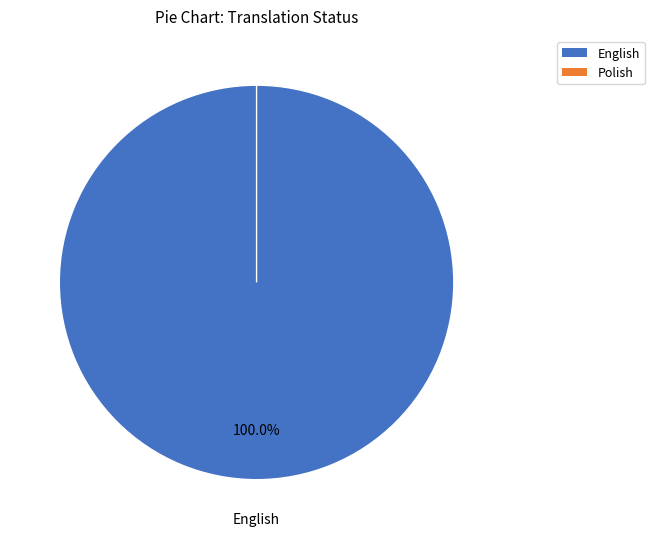

To the nearest percent, what is the difference between the largest and smallest slice percentages?

100%